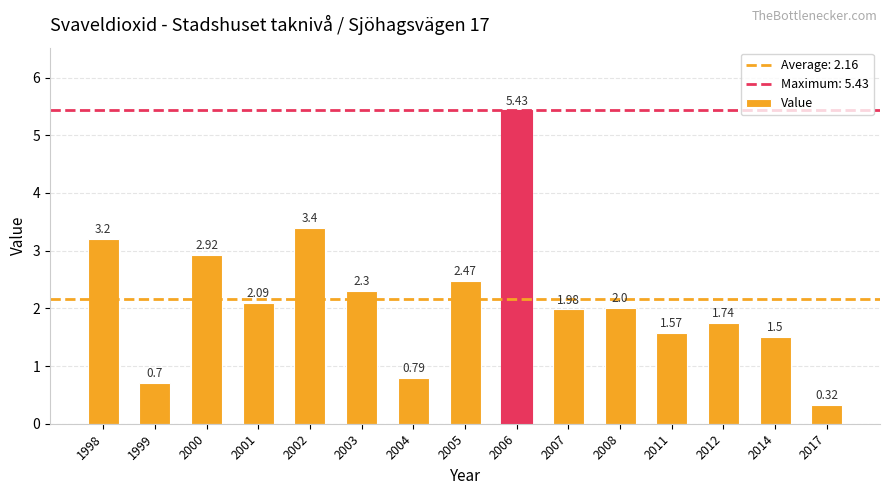

Between 2014 and 2000, which is larger?

2000